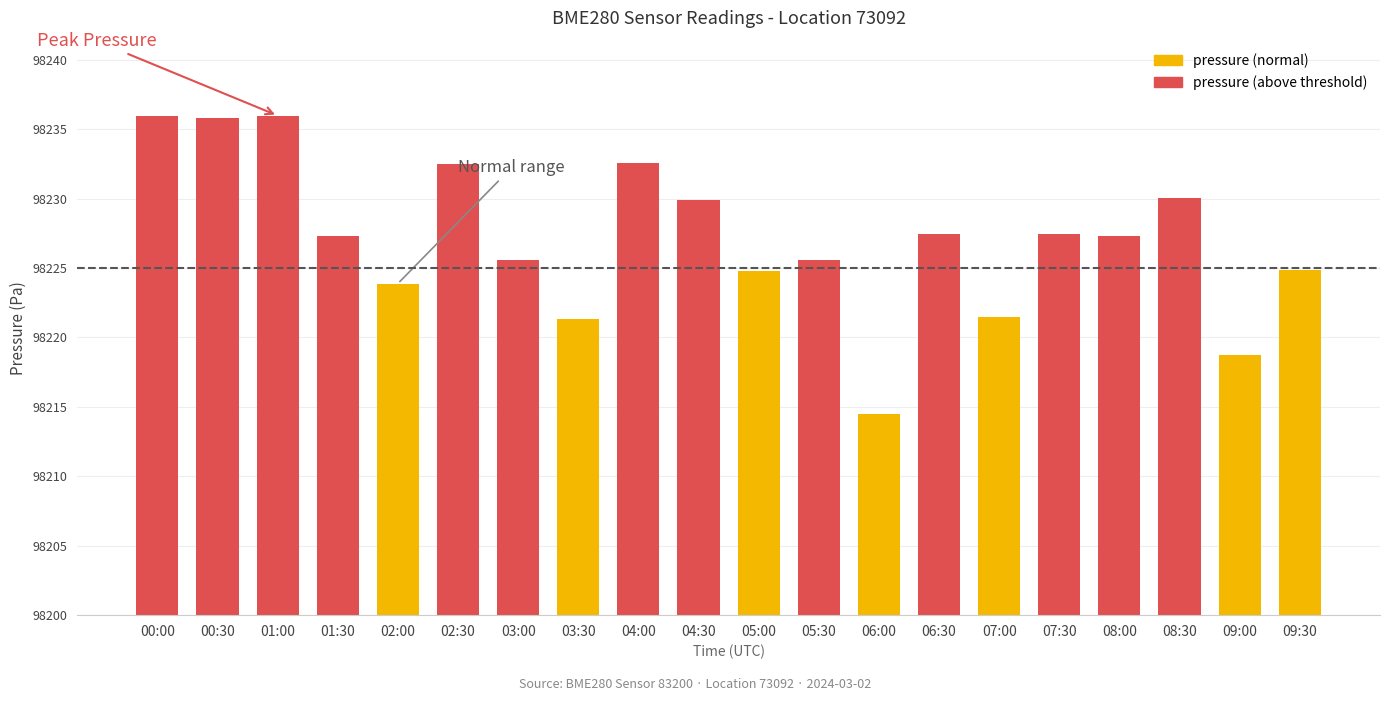

What is the difference between the second highest and second lowest values?

17.2